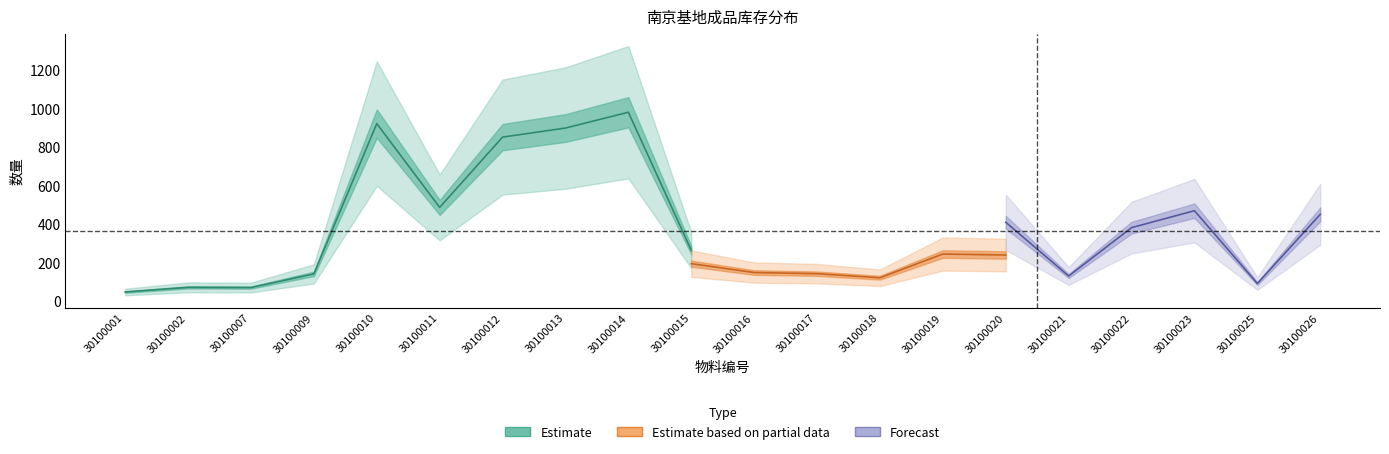

Between 30100009 and 30100010, which is larger?

30100010